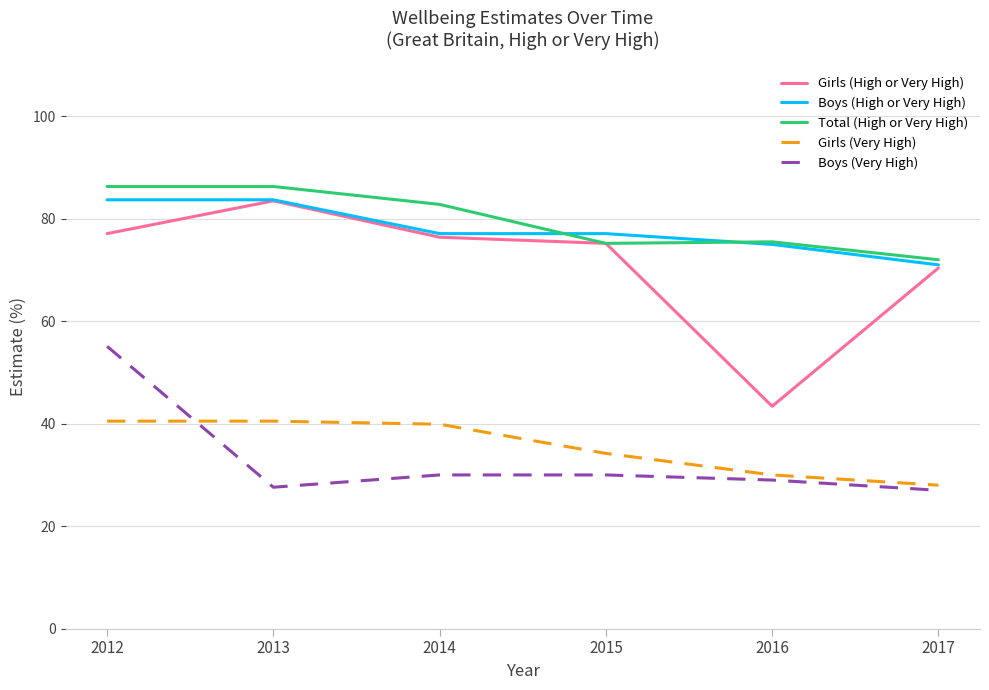

True or false: Girls (High or Very High) has a value of 122.6 at 2013.

False